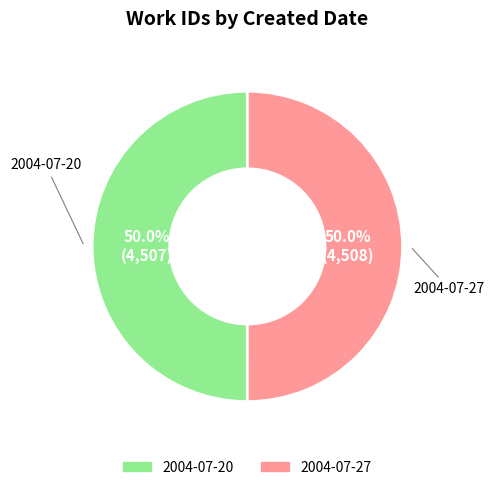

How many slices are in this pie chart?

2